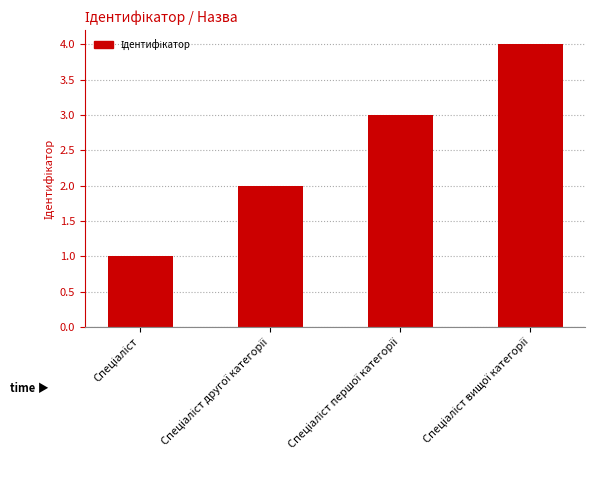

What is the difference between the maximum and minimum values?

3